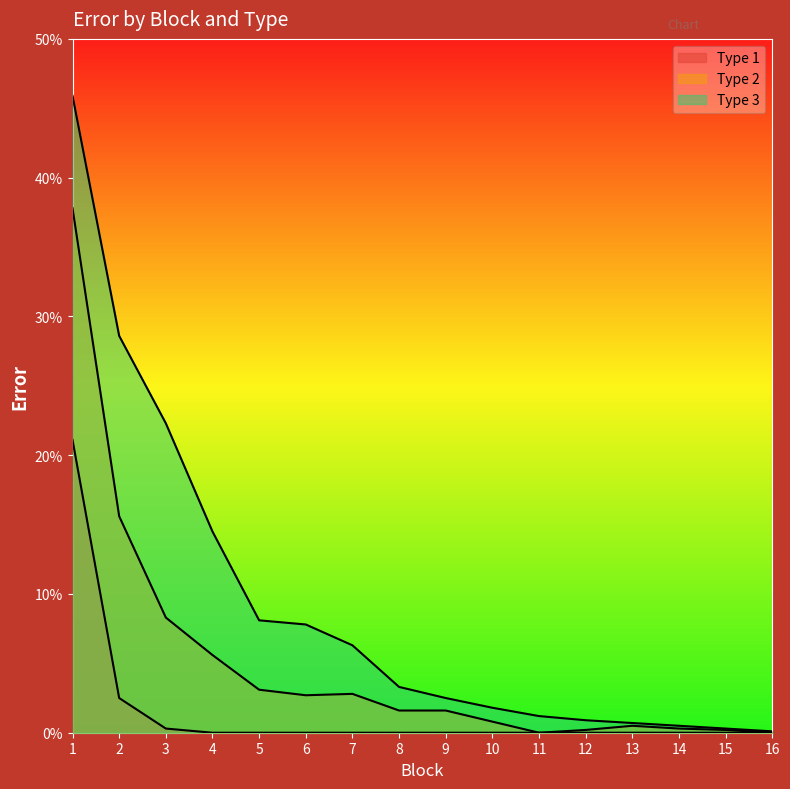

Rank the categories by Type 3 value from lowest to highest.

16, 15, 14, 13, 12, 11, 10, 9, 8, 7, 6, 5, 4, 3, 2, 1